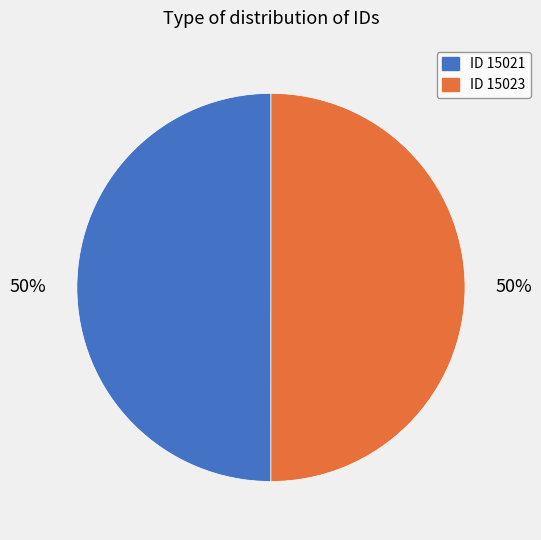

How many segments does this pie chart have?

2